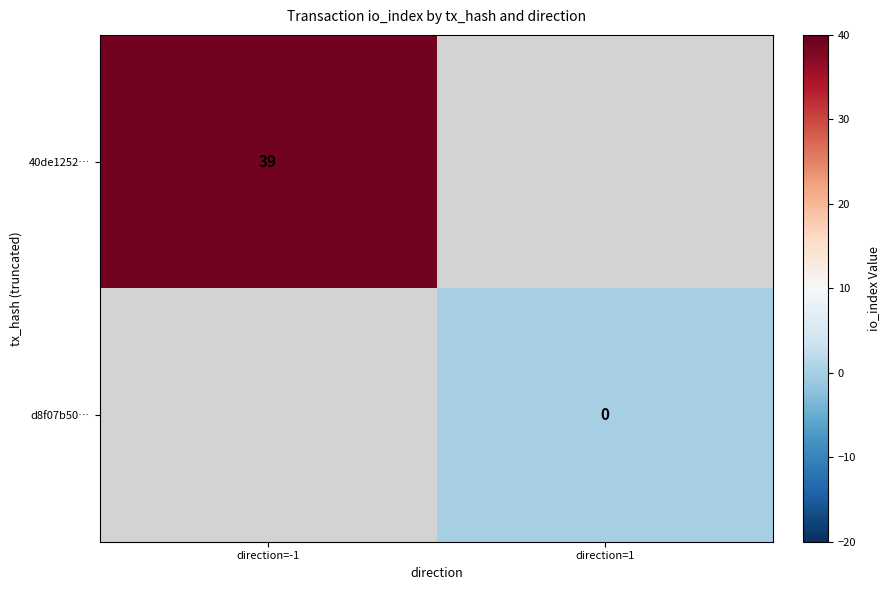

Is the value of d8f07b50… at direction=1 greater than the value of 40de1252… at direction=-1?

No